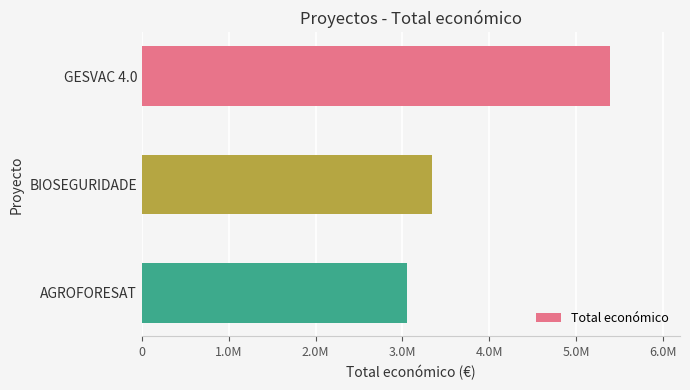

Does the chart contain any negative values?

No